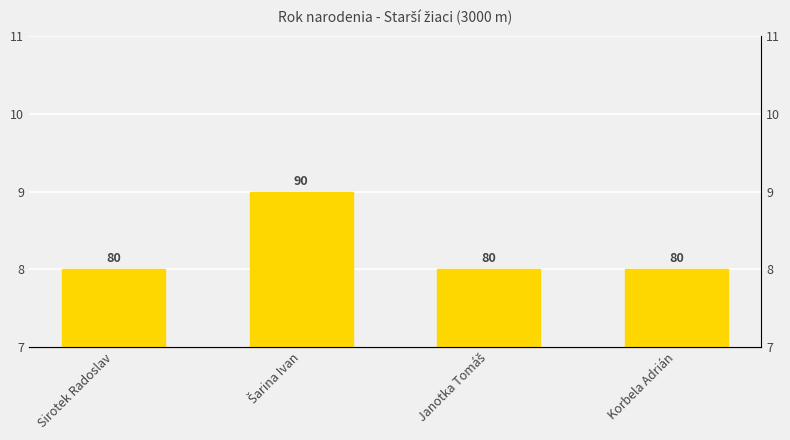

What is the maximum value shown in the chart?

9